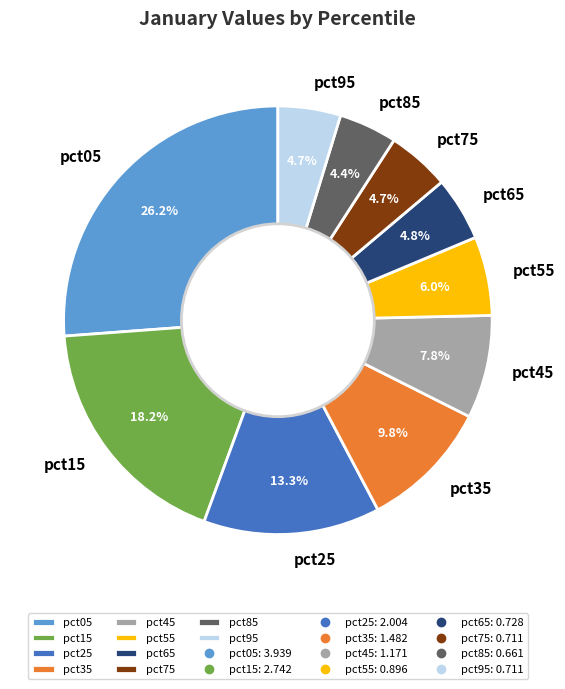

Do pct75 and pct15 together represent more than half of the pie?

No